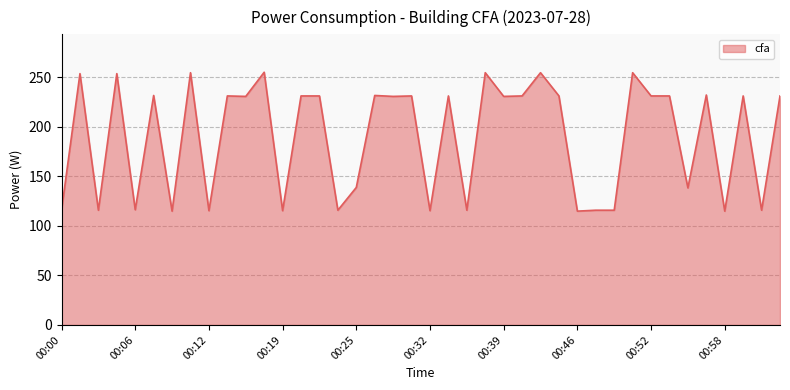

What is the greatest value displayed?

255.0